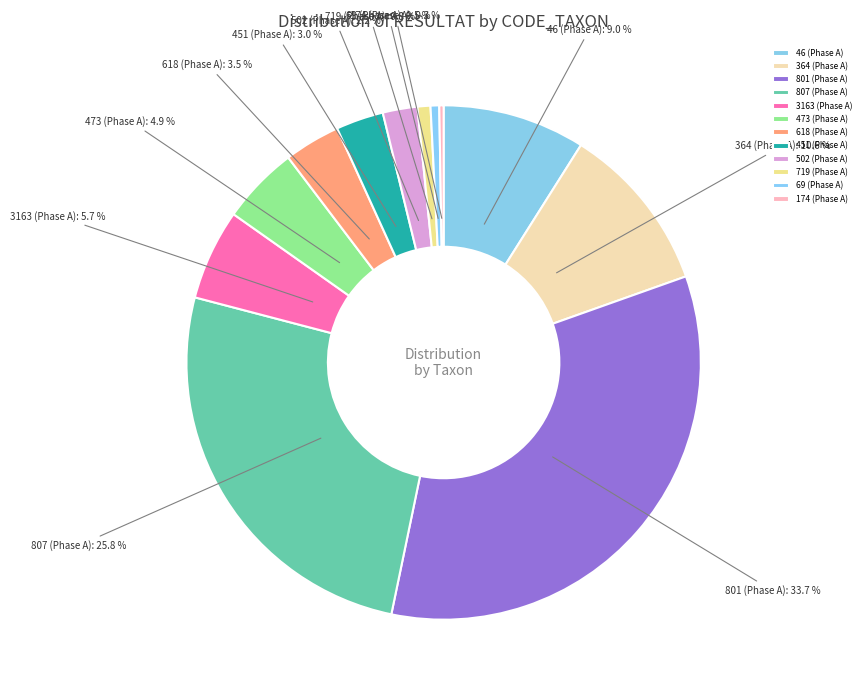

What portion of the pie excludes 451 (Phase A)?

97.0%